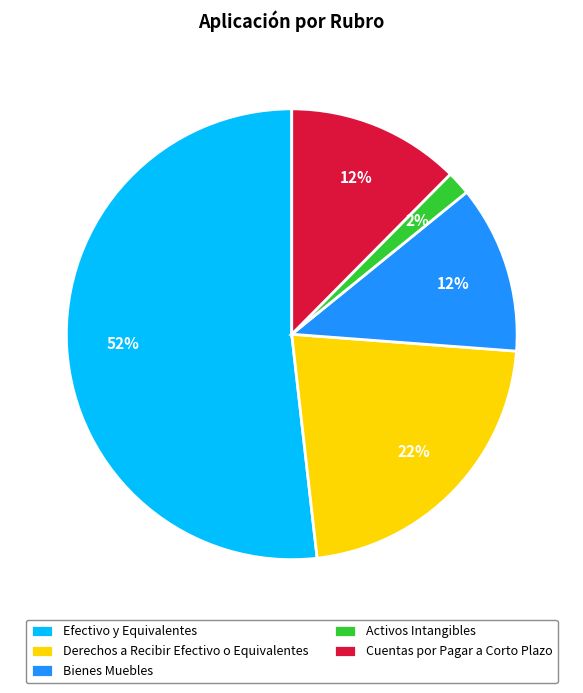

How many slices are in this pie chart?

5